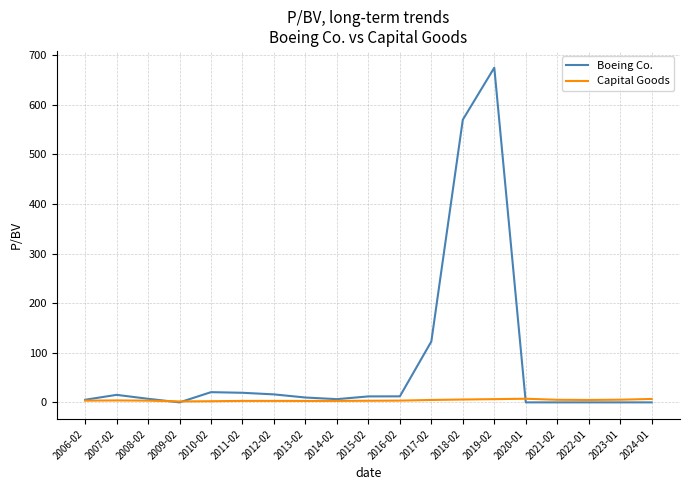

The value of Boeing Co. at 2018-02 is 569.9. True or false?

True